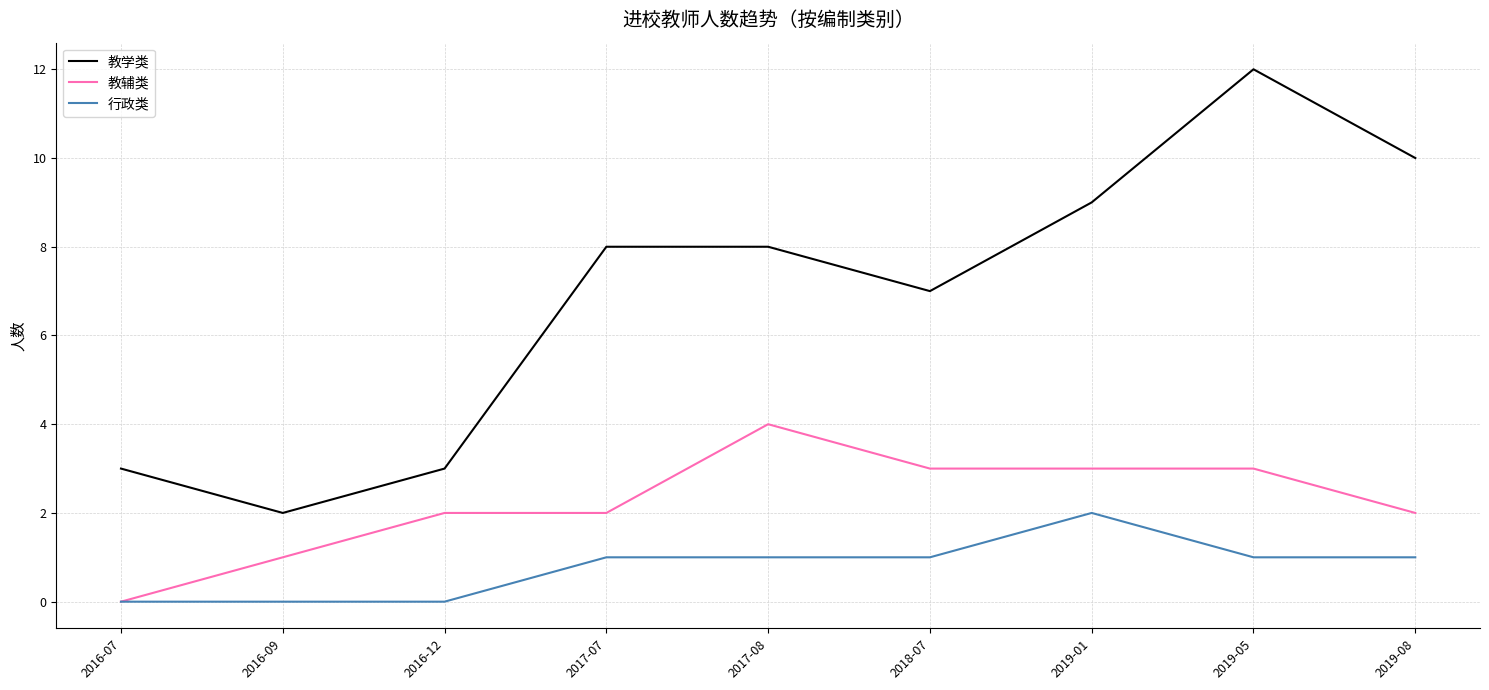

Rank the series by their average value, from lowest to highest.

行政类, 教辅类, 教学类